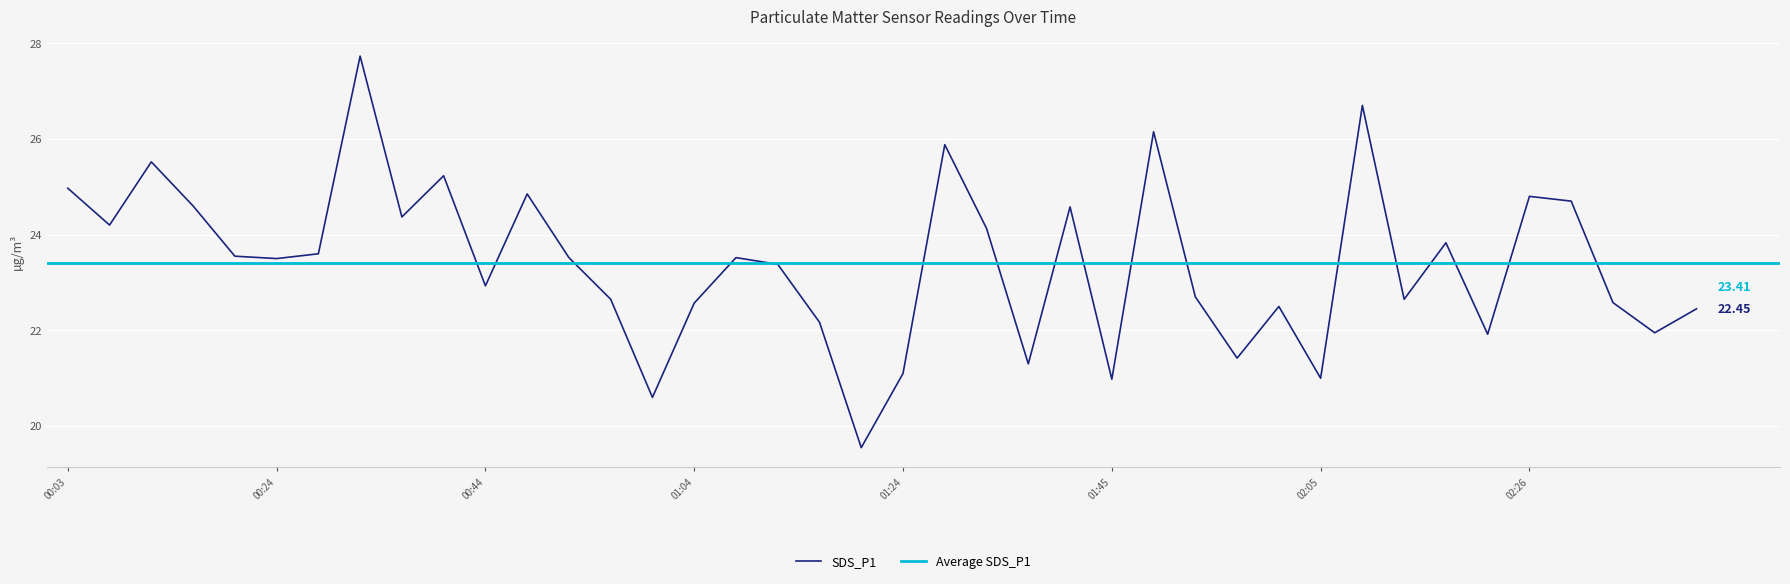

What is the change in value from 00:36 to 01:57?

-2.9